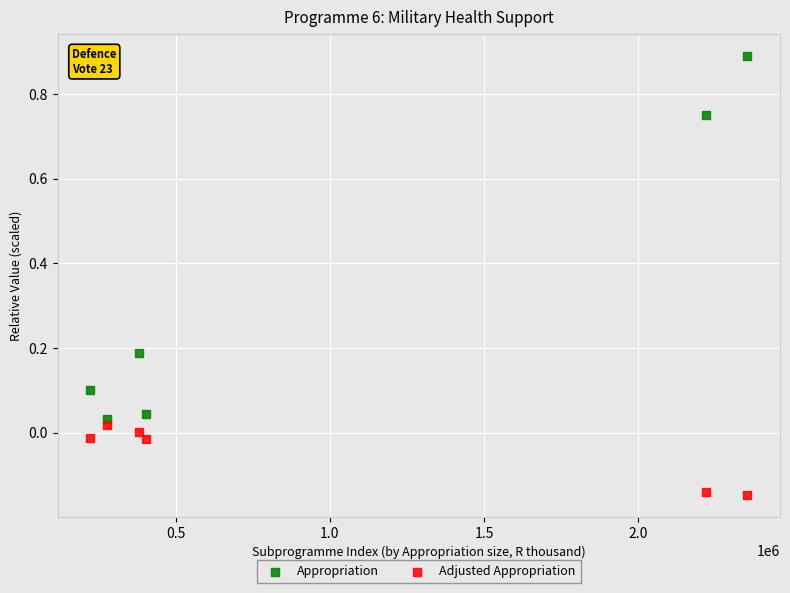

Which series has the widest spread of Y values?

Appropriation